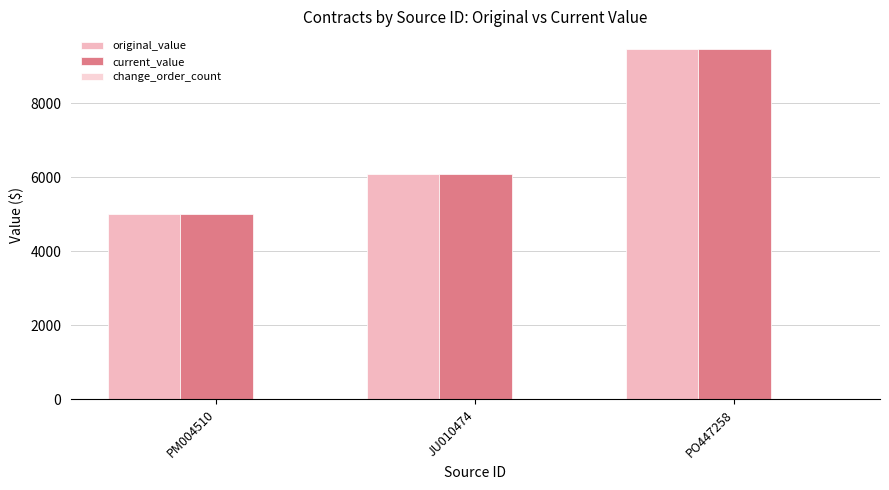

The original_value series shows 6986.8 at PM004510. True or false?

False